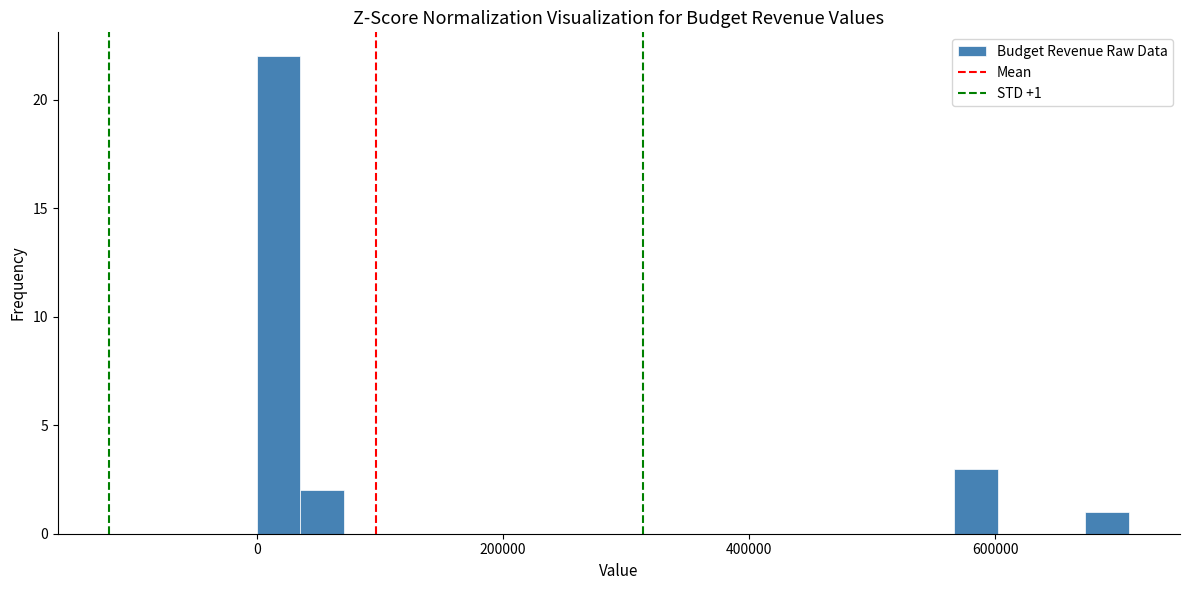

Read against the x-axis, roughly where is the centre of the tallest bar?

20000